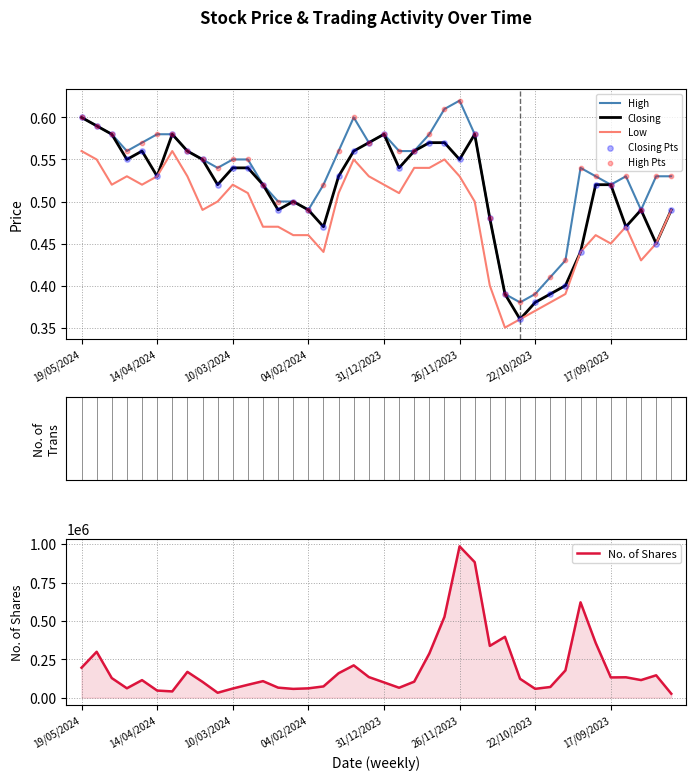

True or false: Low and High intersect in this chart.

False